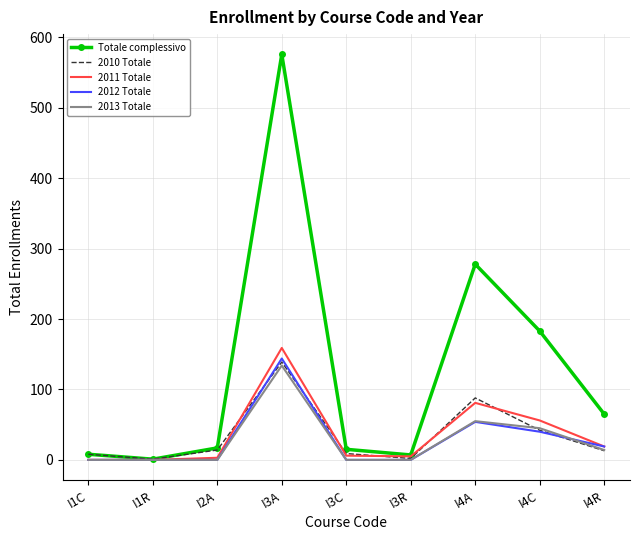

What is the difference between the second highest and minimum values in the 2012 Totale series?

54